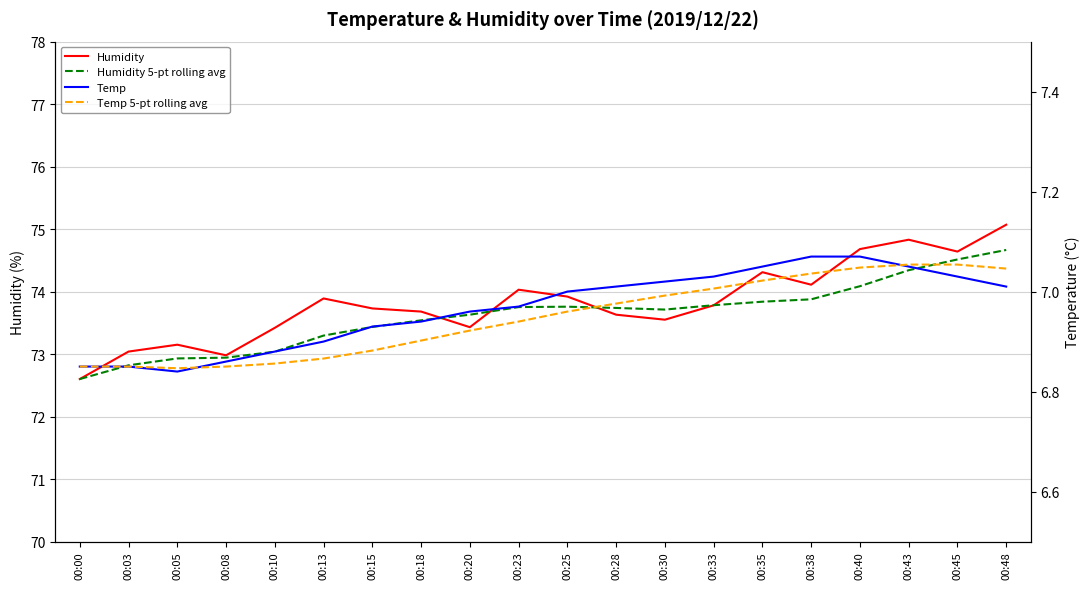

What is the total value across all series at 00:00?

158.9